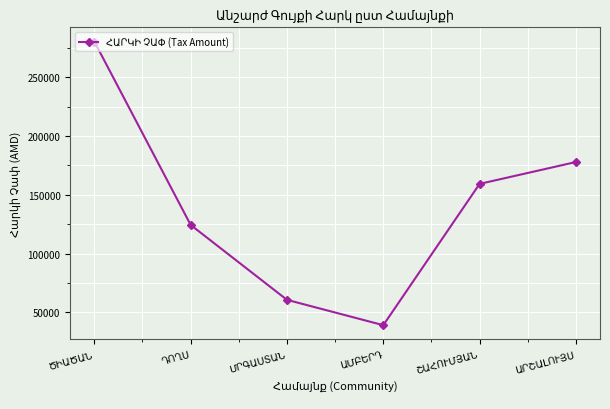

What is the difference between the second highest and minimum values?

138720